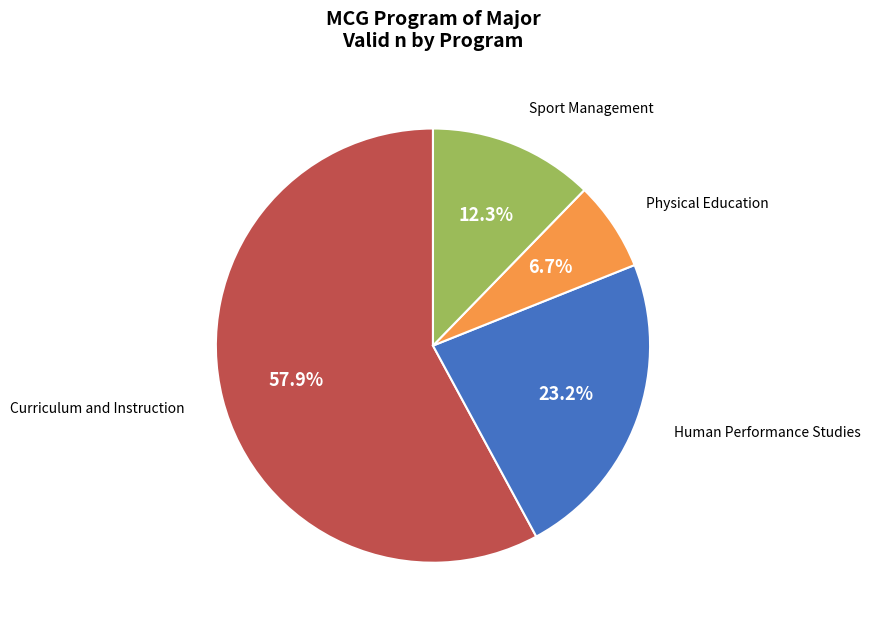

What is the largest slice in the pie chart?

Curriculum and Instruction